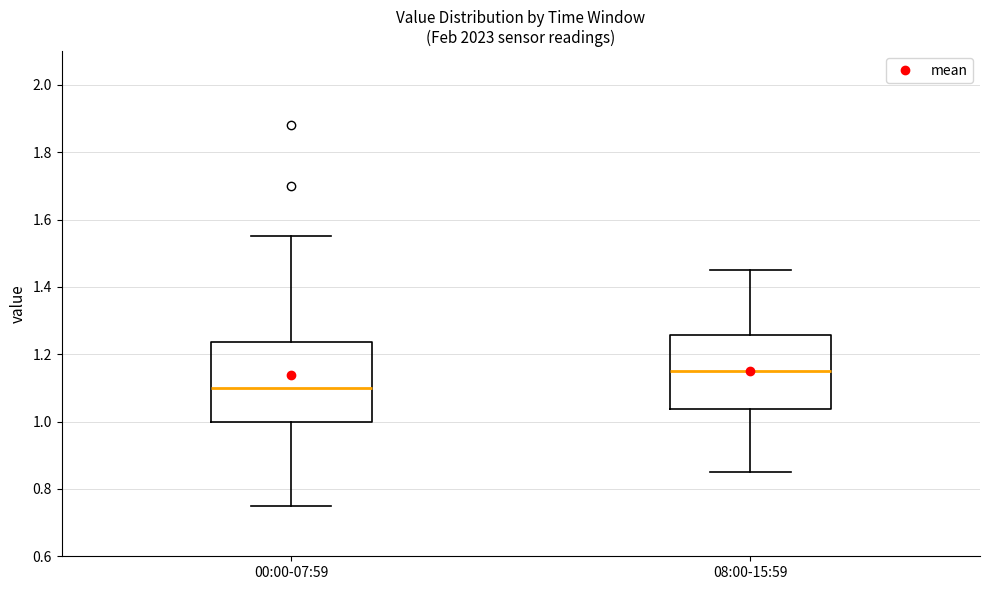

Where is the lower edge of the box for 08:00-15:59 on the y-axis? The values are not printed on the chart, so give them approximately, as read against the axis.

1.04